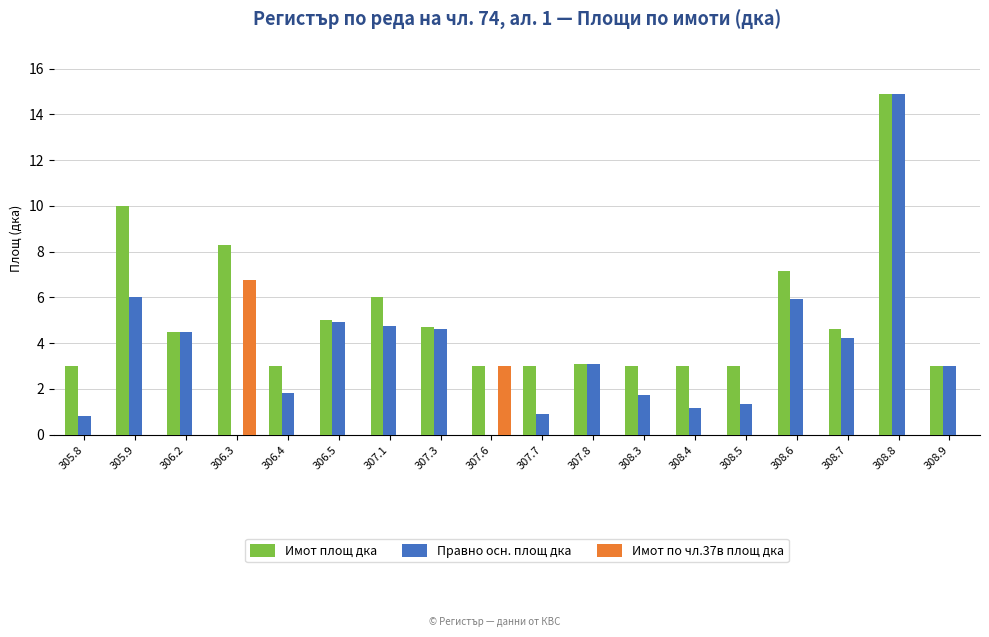

Reading left to right, transcribe all the data shown in this chart.

Имот площ дка: 305.8=3.0	305.9=10.0	306.2=4.5	306.3=8.3	306.4=3.0	306.5=5.0	307.1=6.0	307.3=4.7	307.6=3.0	307.7=3.0	307.8=3.1	308.3=3.0	308.4=3.0	308.5=3.0	308.6=7.2	308.7=4.6	308.8=14.9	308.9=3.0
Правно осн. площ дка: 305.8=0.8	305.9=6.0	306.2=4.5	306.3=0.0	306.4=1.8	306.5=4.9	307.1=4.8	307.3=4.6	307.6=0.0	307.7=0.9	307.8=3.1	308.3=1.7	308.4=1.2	308.5=1.3	308.6=5.9	308.7=4.2	308.8=14.9	308.9=3.0
Имот по чл.37в площ дка: 305.8=0.0	305.9=0.0	306.2=0.0	306.3=6.8	306.4=0.0	306.5=0.0	307.1=0.0	307.3=0.0	307.6=3.0	307.7=0.0	307.8=0.0	308.3=0.0	308.4=0.0	308.5=0.0	308.6=0.0	308.7=0.0	308.8=0.0	308.9=0.0